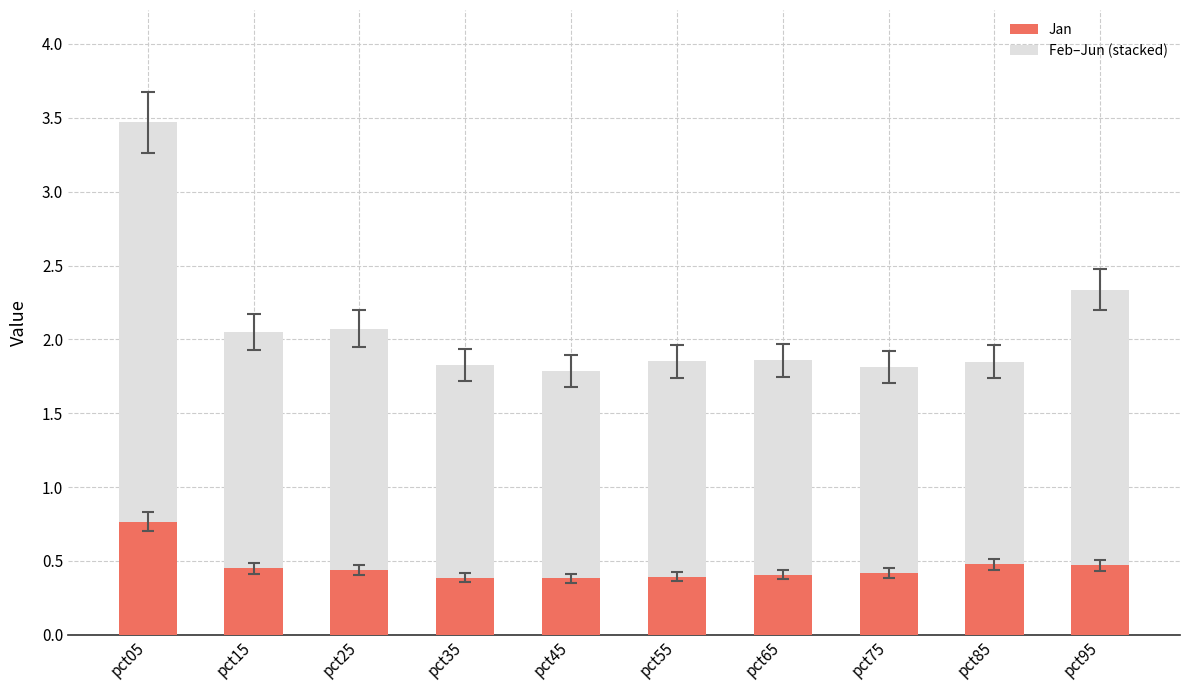

Count the number of categories in the chart.

10